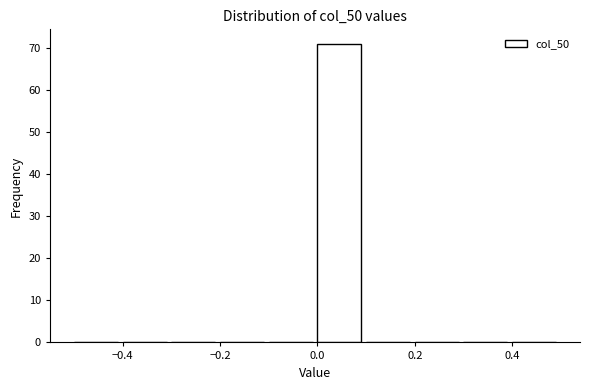

Reading left to right, list every bar in this chart as the range it spans on the x-axis followed by its height. The values are not printed on the chart, so give them approximately, as read against the axis.

-0.5 to -0.4: 0
-0.4 to -0.3: 0
-0.3 to -0.2: 0
-0.2 to -0.1: 0
-0.1 to 0.0: 0
0.0 to 0.1: 71
0.1 to 0.2: 0
0.2 to 0.3: 0
0.3 to 0.4: 0
0.4 to 0.5: 0